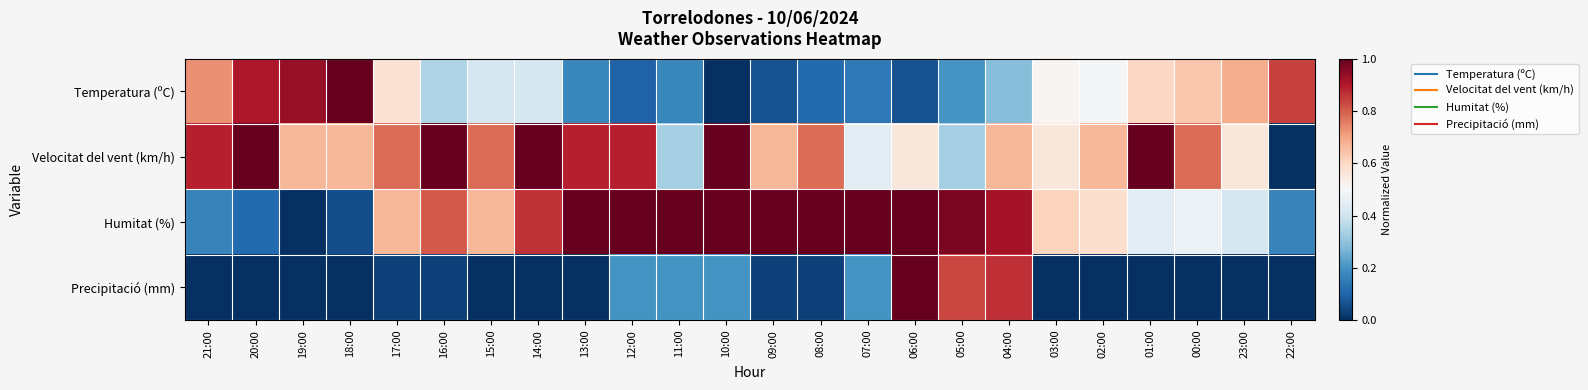

Reading left to right, extract all data points from this chart.

Temperatura (ºC): 21:00=0.7	20:00=0.9	19:00=0.9	18:00=1.0	17:00=0.6	16:00=0.3	15:00=0.4	14:00=0.4	13:00=0.2	12:00=0.1	11:00=0.2	10:00=0.0	09:00=0.1	08:00=0.1	07:00=0.1	06:00=0.1	05:00=0.2	04:00=0.3	03:00=0.5	02:00=0.5	01:00=0.6	00:00=0.6	23:00=0.7	22:00=0.8
Velocitat del vent (km/h): 21:00=0.9	20:00=1.0	19:00=0.7	18:00=0.7	17:00=0.8	16:00=1.0	15:00=0.8	14:00=1.0	13:00=0.9	12:00=0.9	11:00=0.3	10:00=1.0	09:00=0.7	08:00=0.8	07:00=0.4	06:00=0.6	05:00=0.3	04:00=0.7	03:00=0.6	02:00=0.7	01:00=1.0	00:00=0.8	23:00=0.6	22:00=0.0
Humitat (%): 21:00=0.2	20:00=0.1	19:00=0.0	18:00=0.1	17:00=0.7	16:00=0.8	15:00=0.7	14:00=0.9	13:00=1.0	12:00=1.0	11:00=1.0	10:00=1.0	09:00=1.0	08:00=1.0	07:00=1.0	06:00=1.0	05:00=1.0	04:00=0.9	03:00=0.6	02:00=0.6	01:00=0.4	00:00=0.5	23:00=0.4	22:00=0.2
Precipitació (mm): 21:00=0.0	20:00=0.0	19:00=0.0	18:00=0.0	17:00=0.0	16:00=0.0	15:00=0.0	14:00=0.0	13:00=0.0	12:00=0.2	11:00=0.2	10:00=0.2	09:00=0.0	08:00=0.0	07:00=0.2	06:00=1.0	05:00=0.8	04:00=0.9	03:00=0.0	02:00=0.0	01:00=0.0	00:00=0.0	23:00=0.0	22:00=0.0